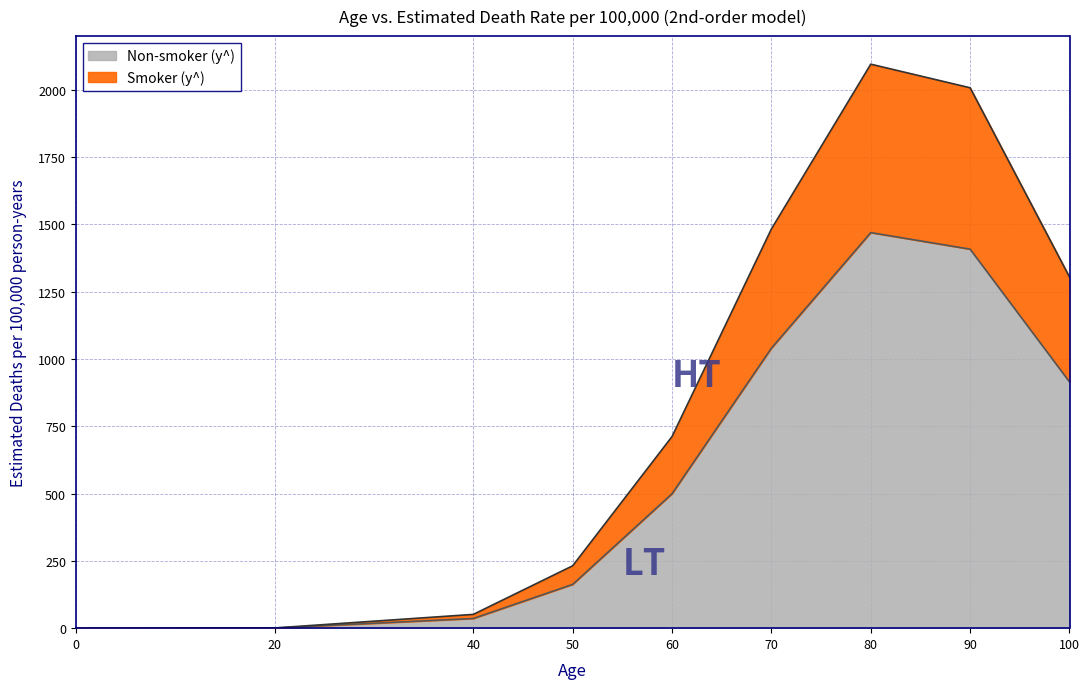

What is the highest value of the Non-smoker (y^) series?

1469.9